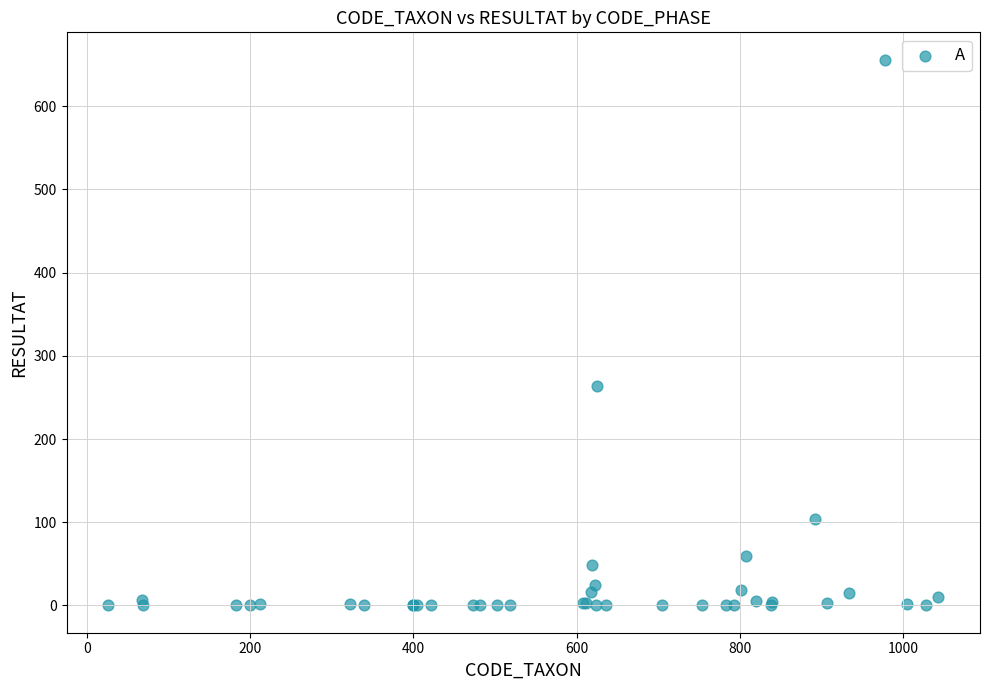

What Y value in the scatter plot is closest to 328?

264